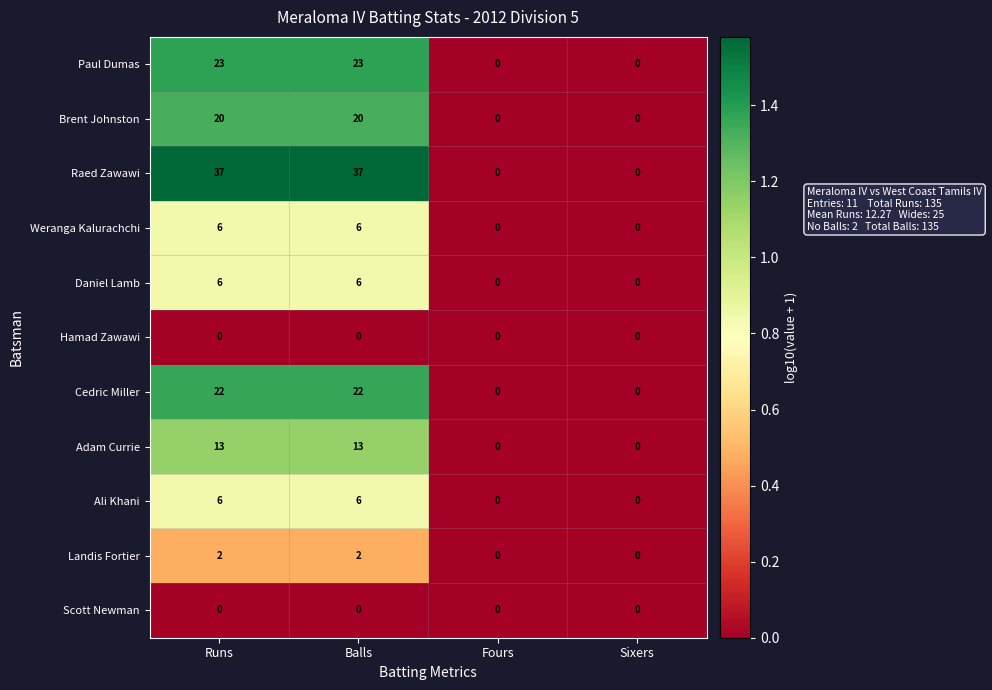

Is it true that Landis Fortier equals 2 at Balls?

True